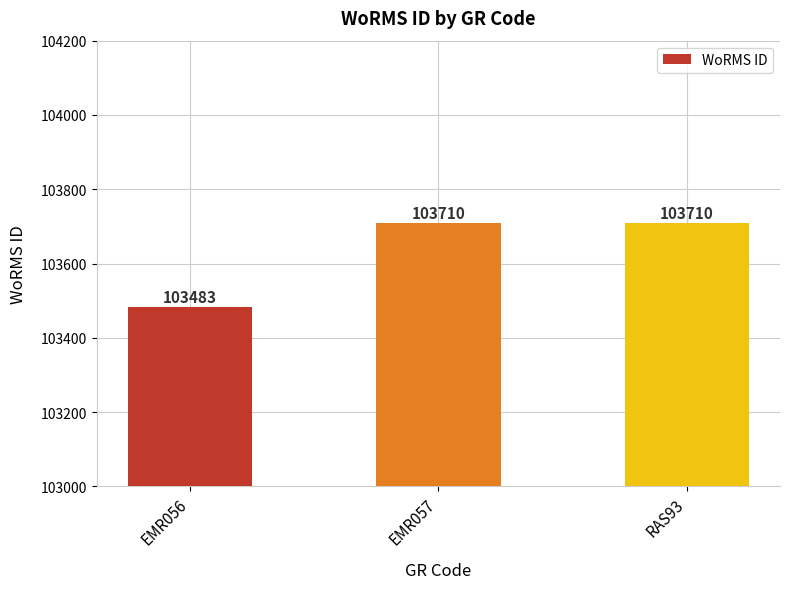

What is the sum of the values at EMR057 and EMR056?

207193